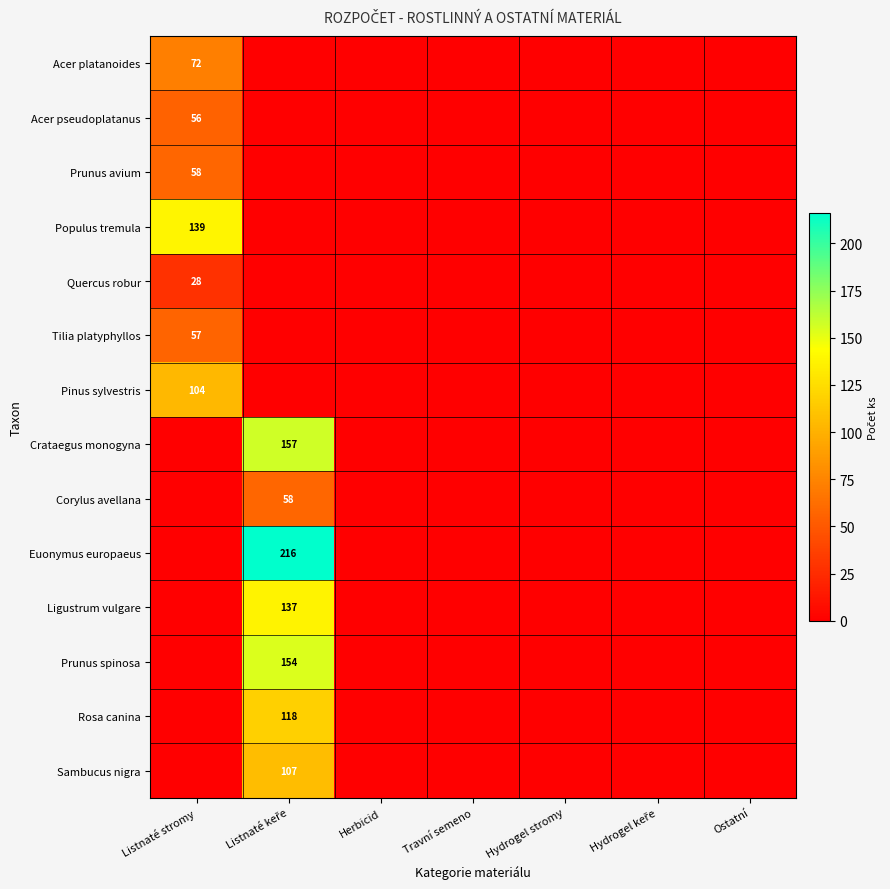

The Acer pseudoplatanus series shows 16 at Listnaté stromy. True or false?

False